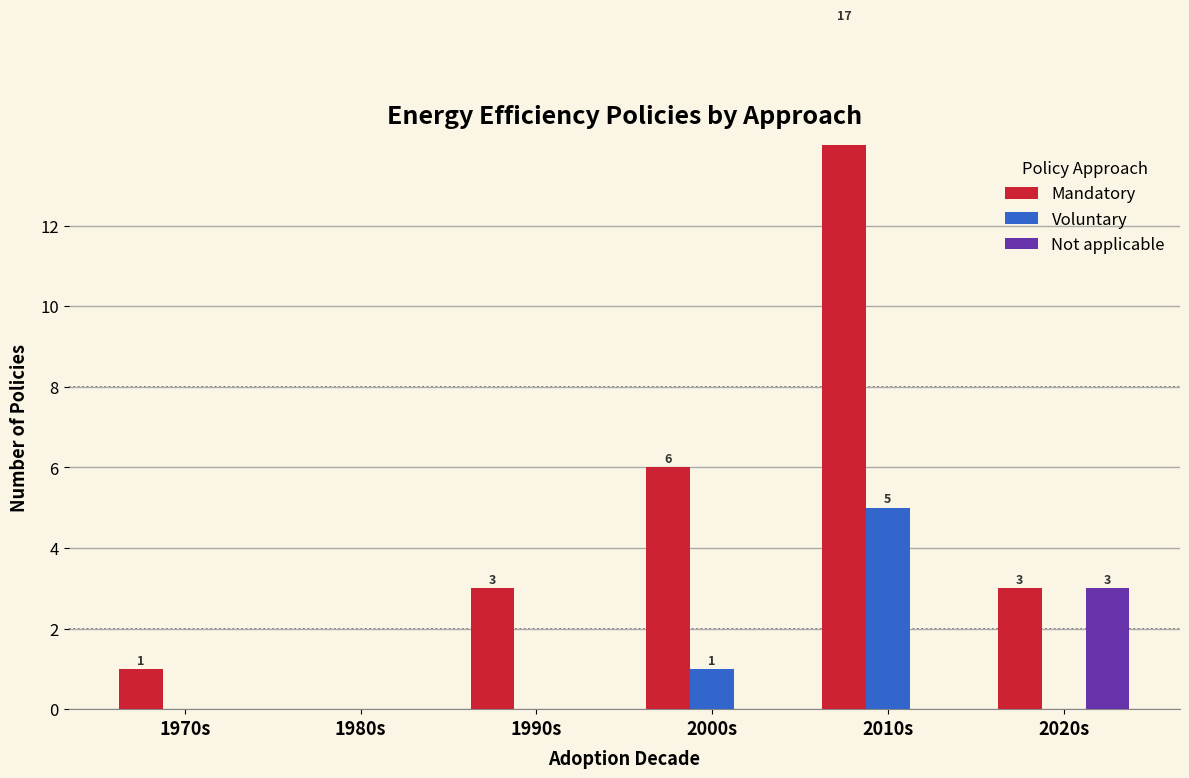

How many categories are shown in the chart?

6